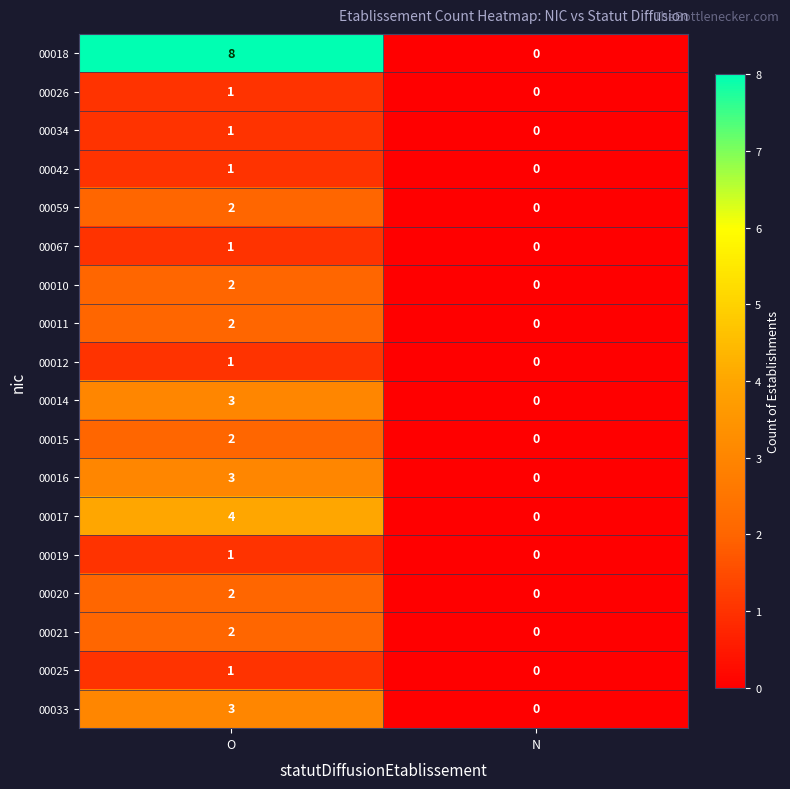

List the labels in order of 00018 value, largest first.

O, N